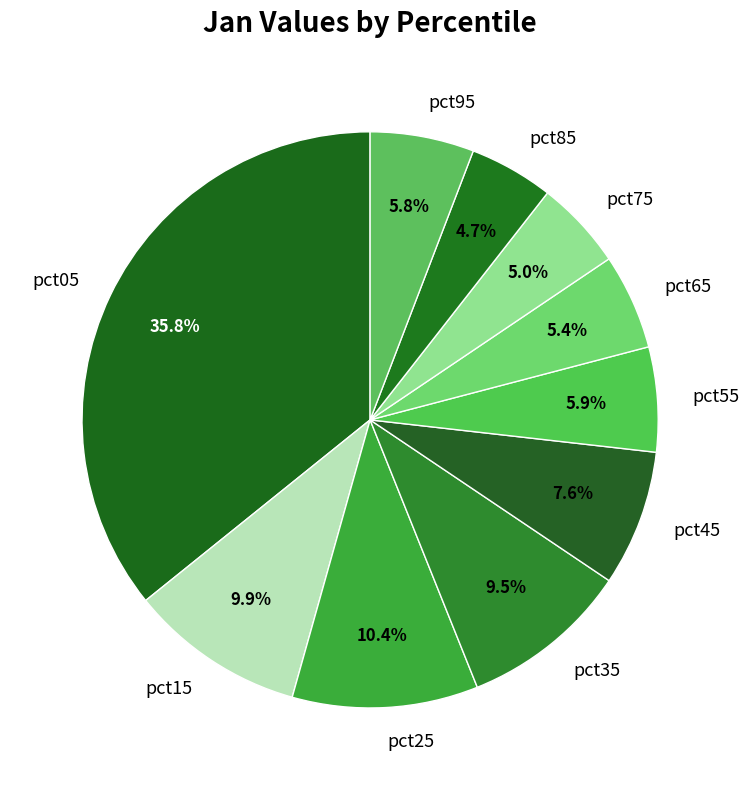

To the nearest percent, what is the average slice percentage?

10%